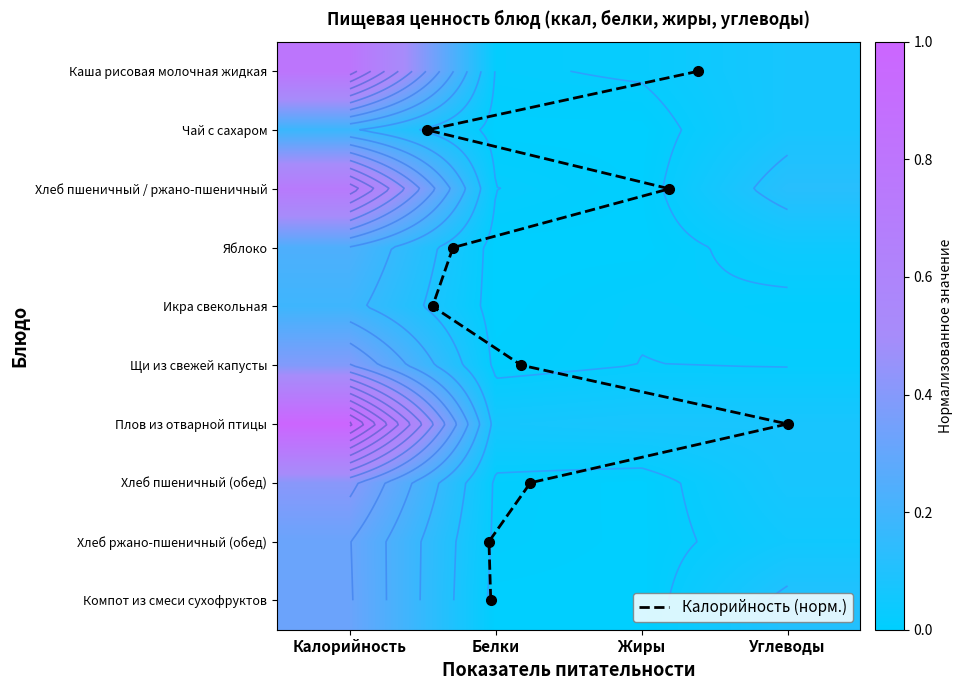

The Яблоко series shows 0.1 at Жиры. True or false?

False